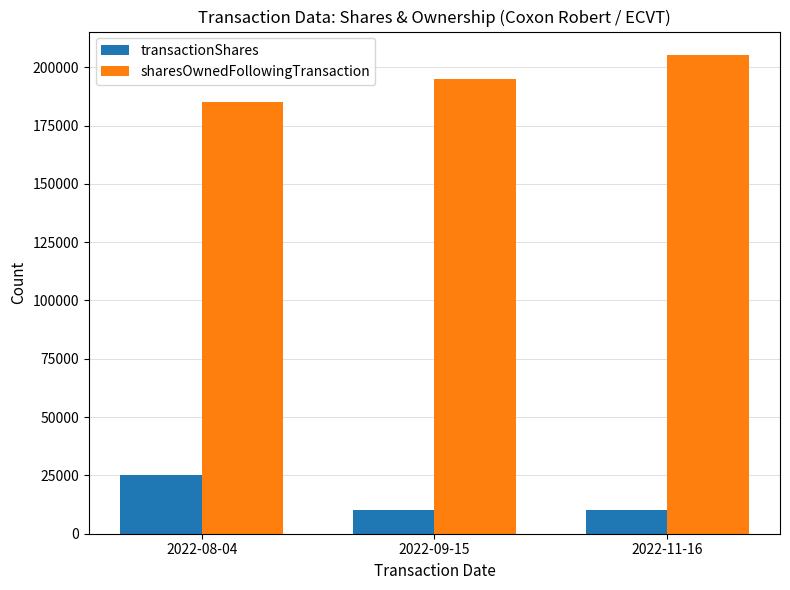

What is the value of the transactionShares bar at the 1st from the left?

25000